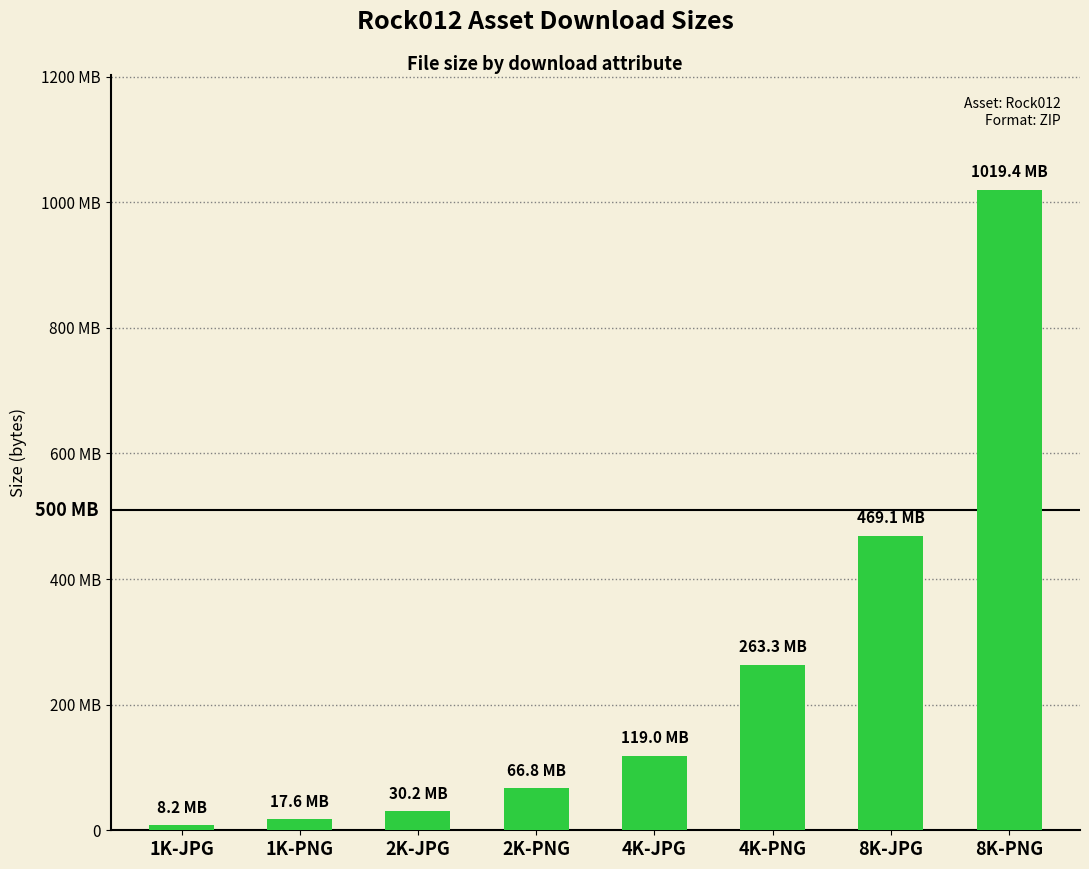

What is the value of the 4th bar from the left?

66803297